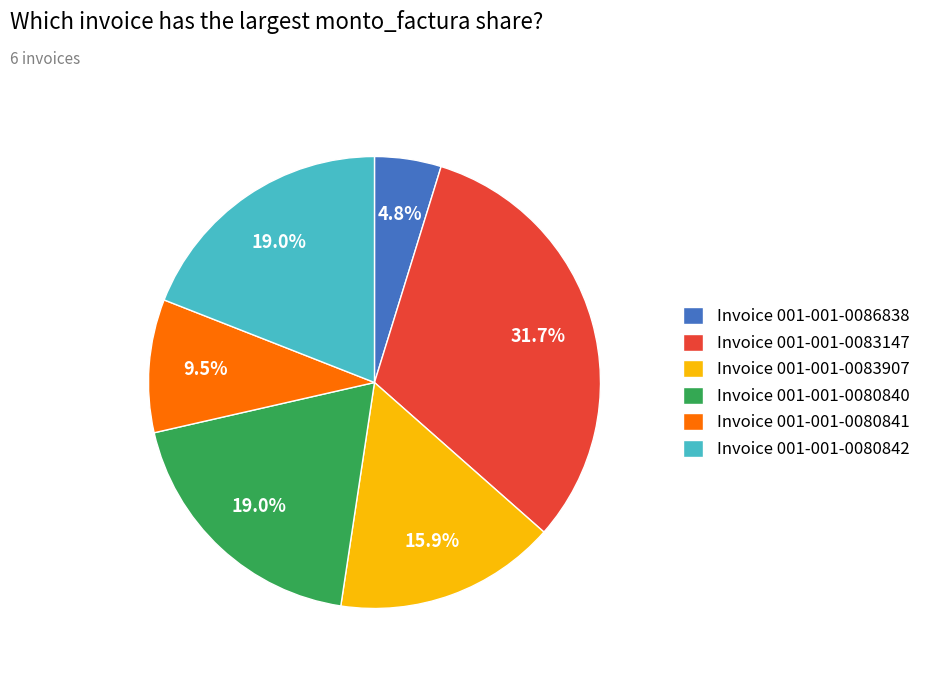

What is the ratio of the value at Invoice 001-001-0080840 to the value at Invoice 001-001-0086838?

4.0